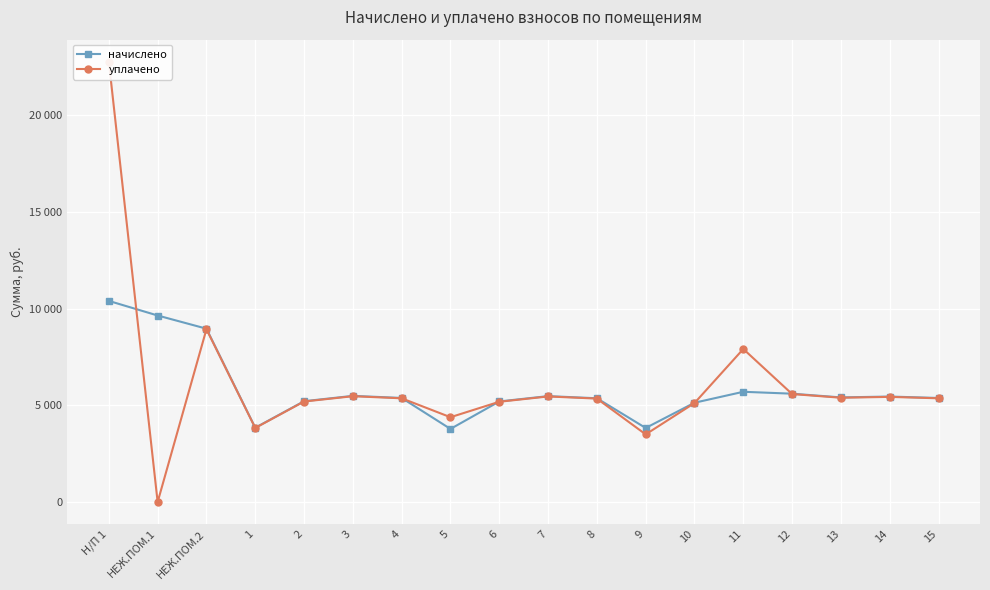

True or false: начислено has a value of 5365.6 at 8.

True